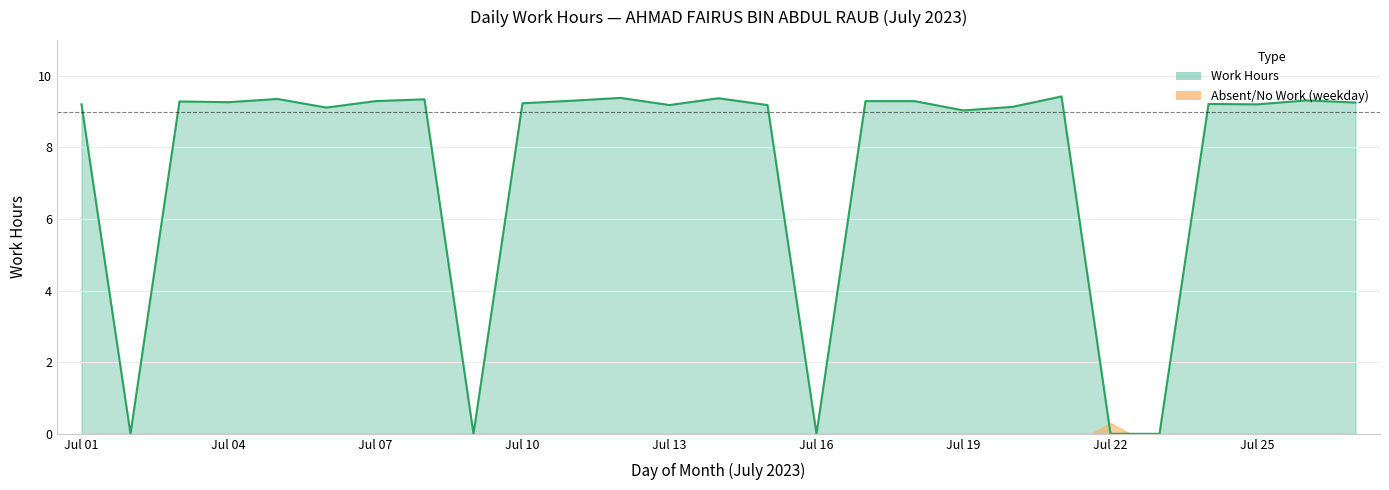

What is the difference between the maximum and minimum values?

9.4